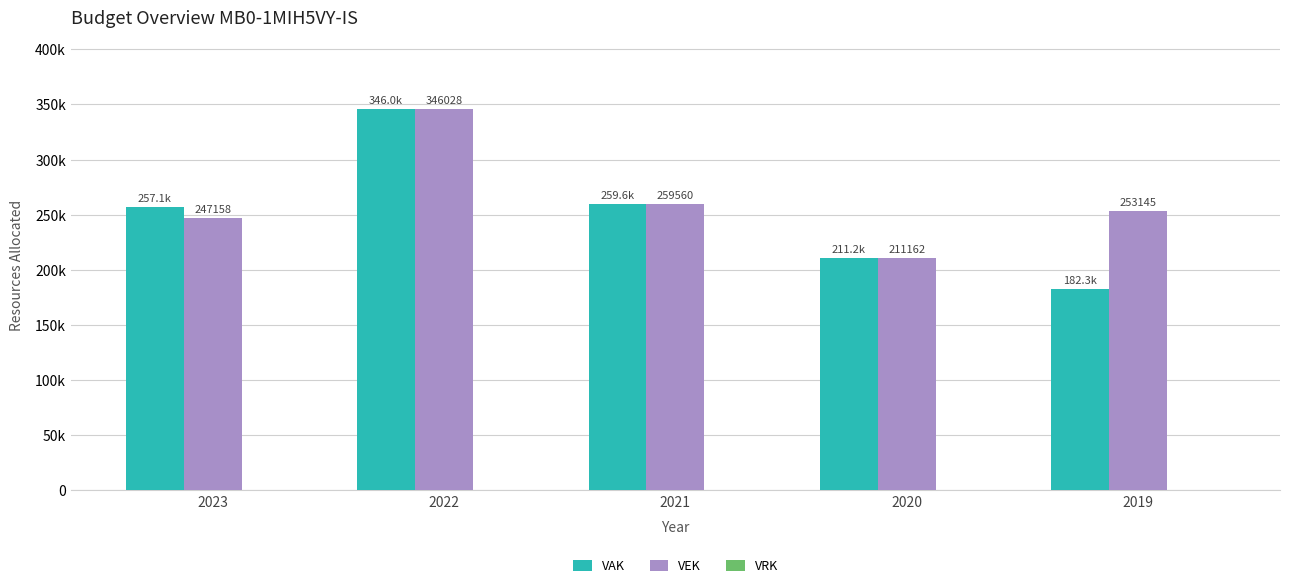

Which series has the largest total across all categories?

VEK